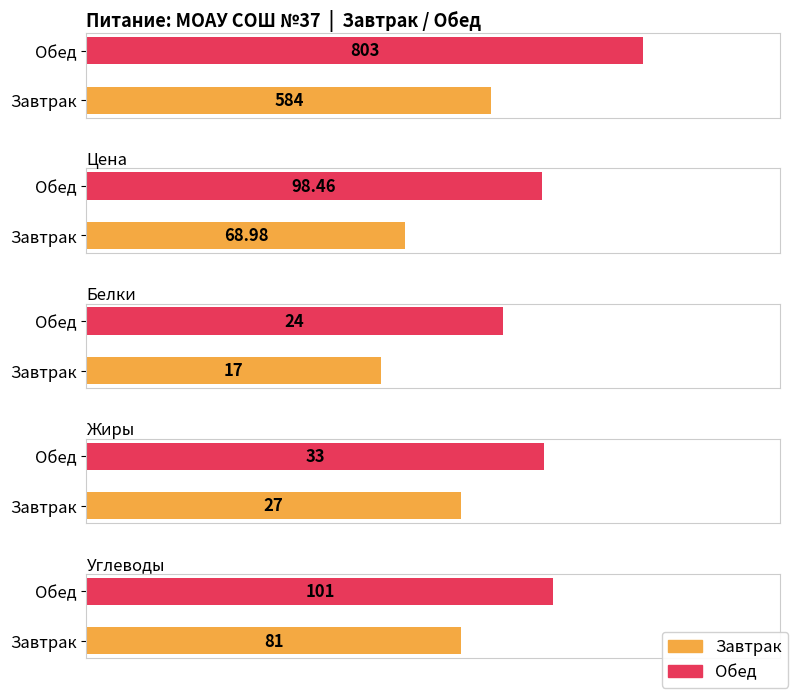

At how many categories does at least one series exceed 540?

2